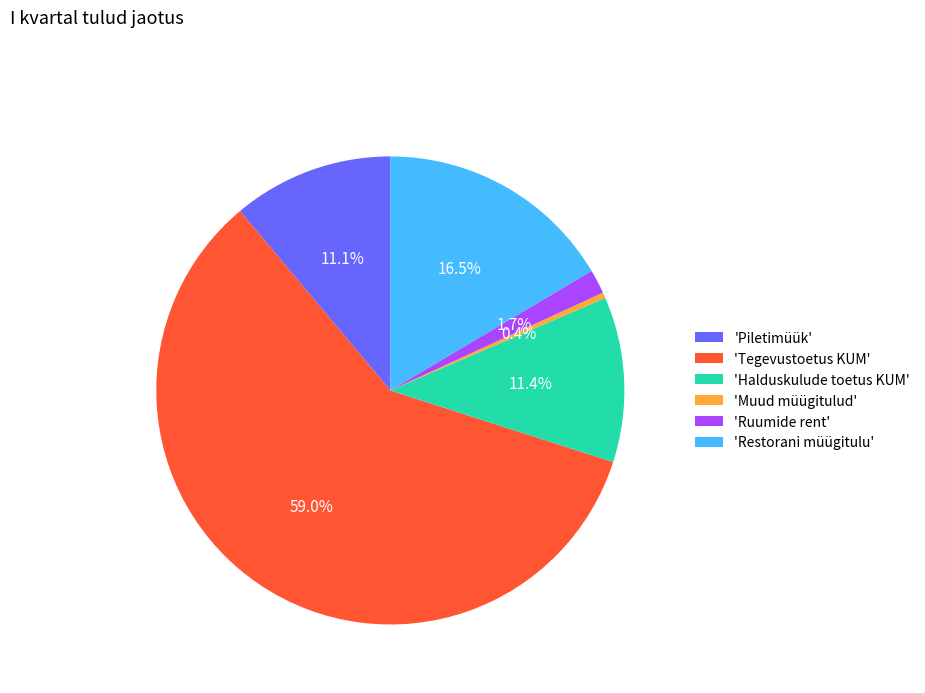

Is the sum of 'Restorani müügitulu' and 'Halduskulude toetus KUM' greater than half?

No